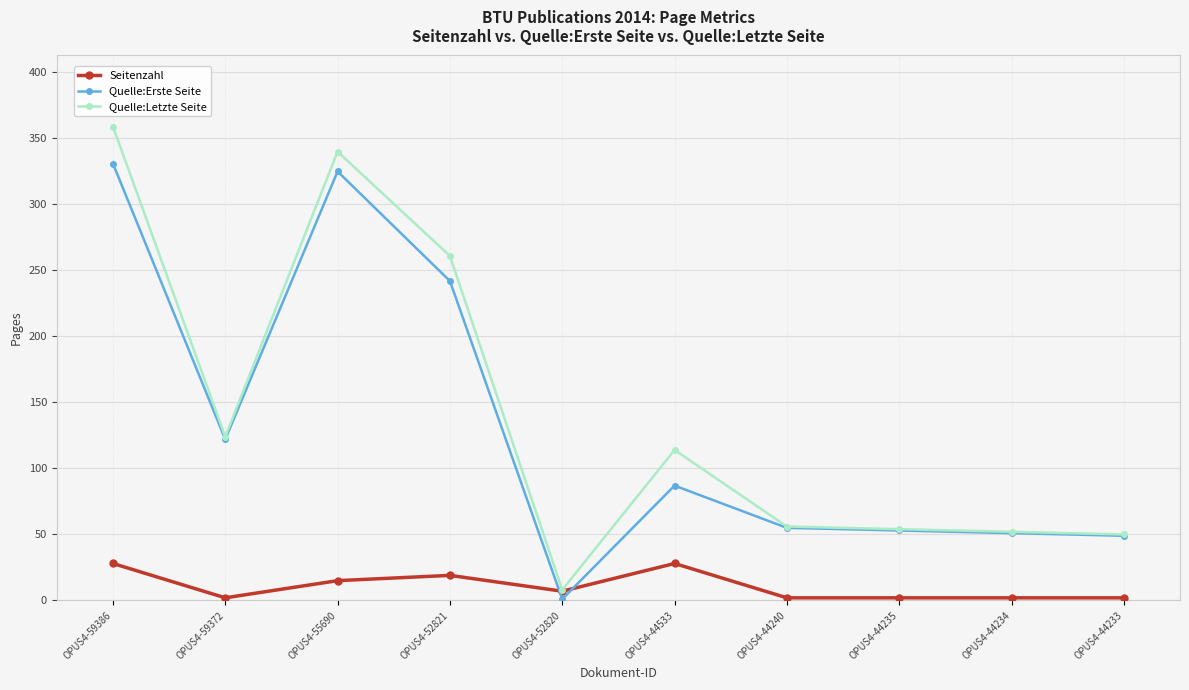

Is it true that Quelle:Letzte Seite equals 56 at OPUS4-44240?

True